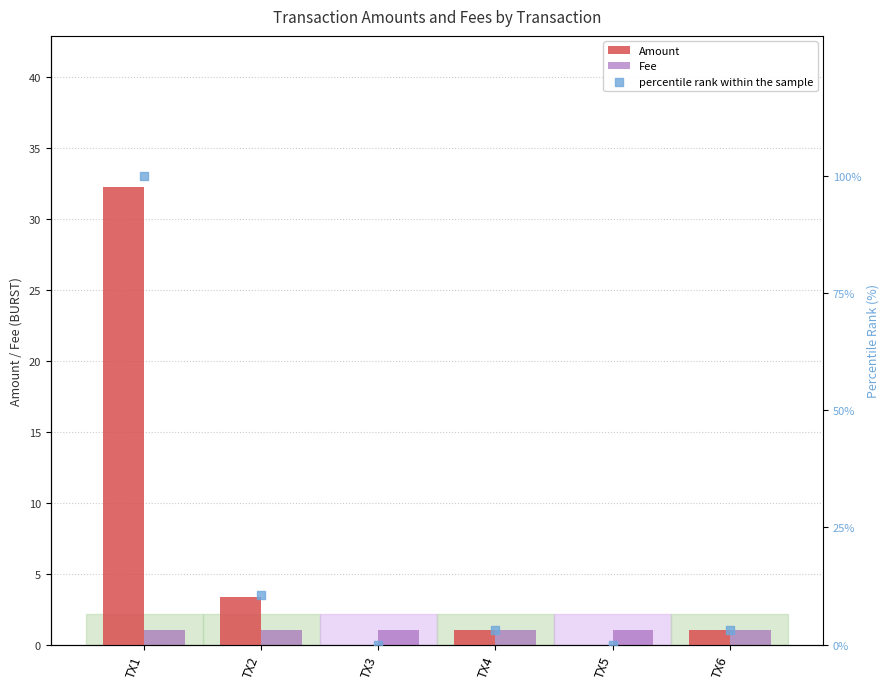

What is the total value across all series at TX2?

14.9